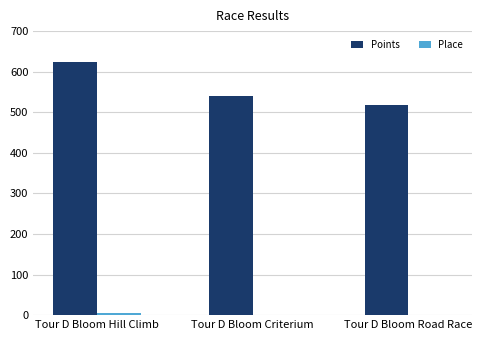

What value does the Points series have at Tour D Bloom Hill Climb?

623.7